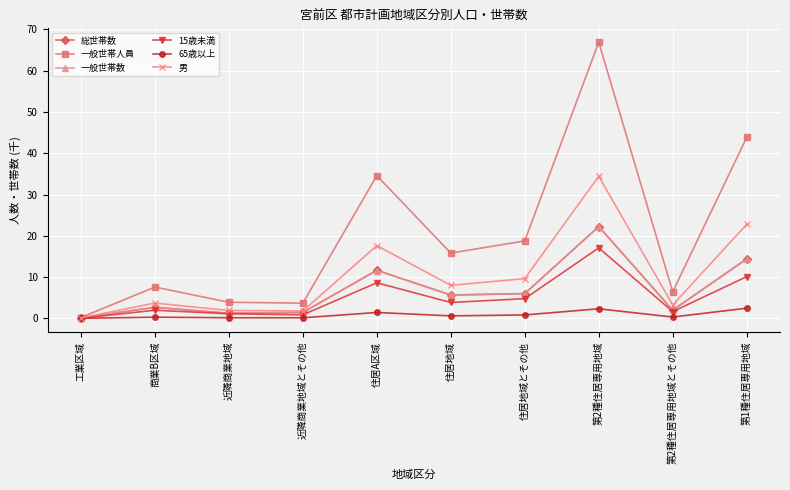

Which series changed the most between 第2種住居専用地域とその他 and 第1種住居専用地域?

一般世帯人員